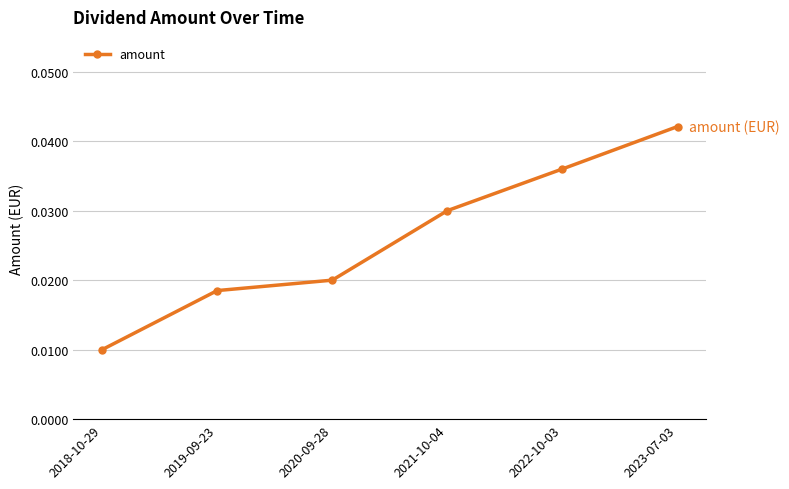

Does the chart have visible grid lines?

Yes